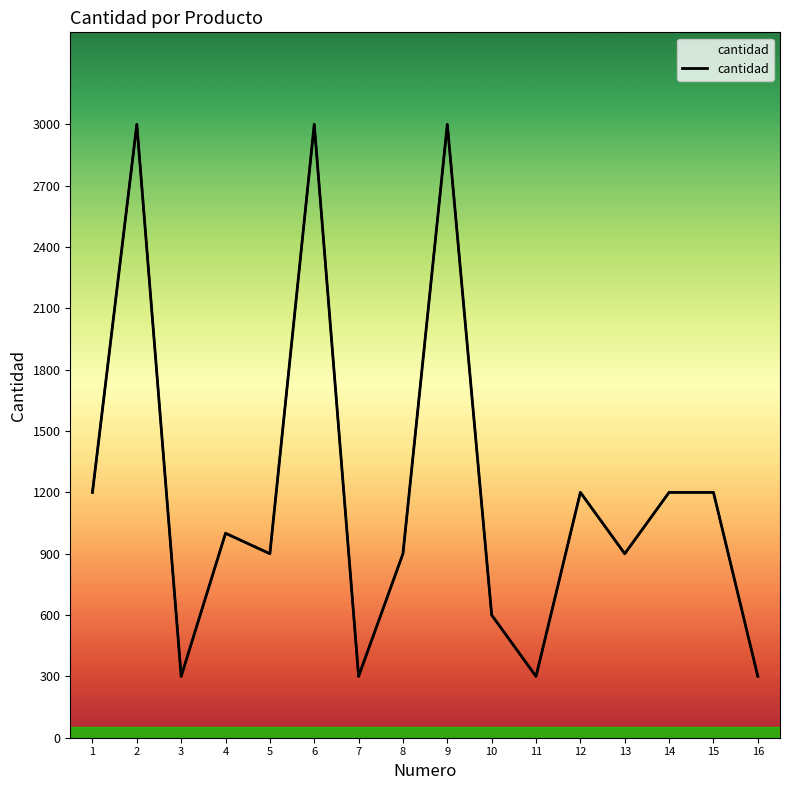

What is the ratio of the value at 10 to the value at 3?

2.0